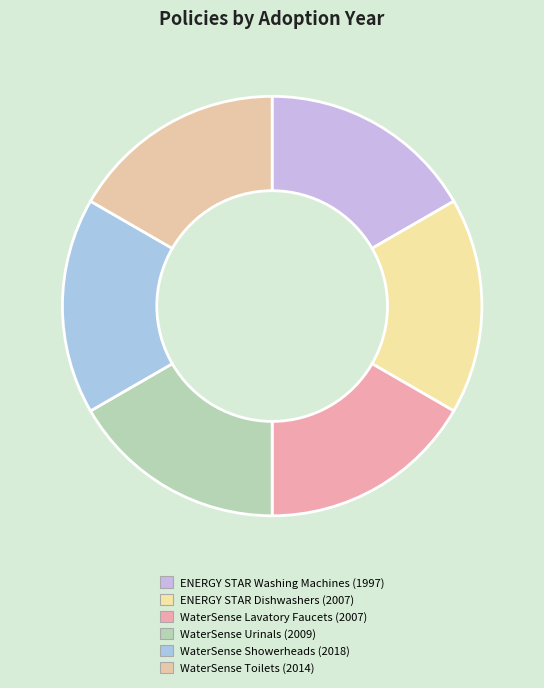

How many slices are in this pie chart?

6